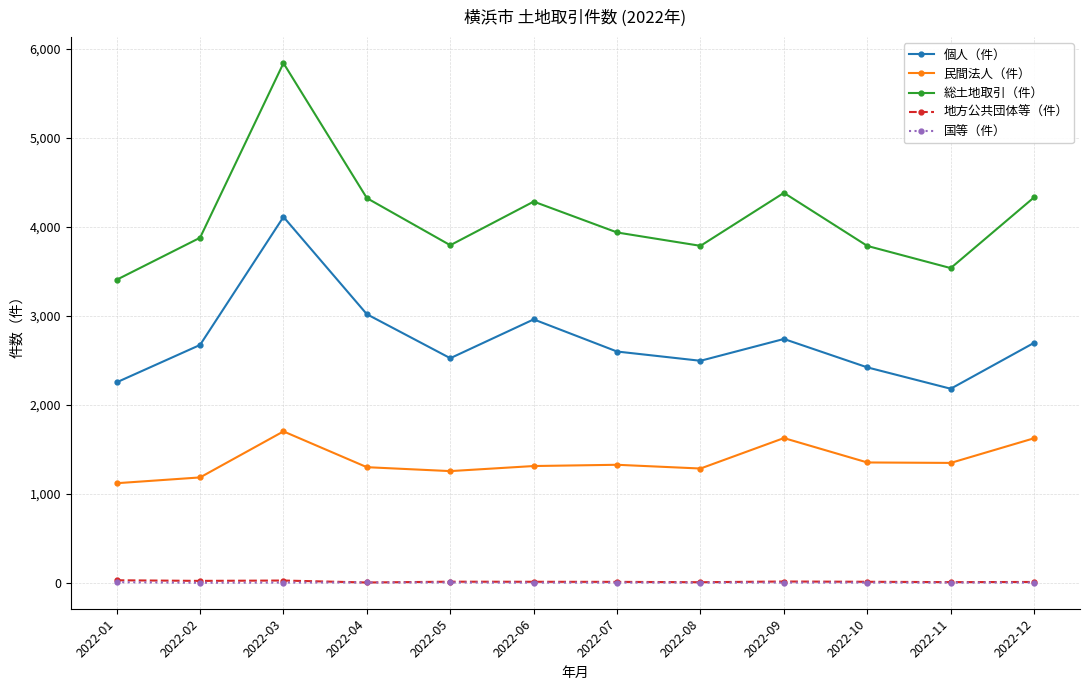

At which category does 民間法人（件） reach its first local peak?

2022-03